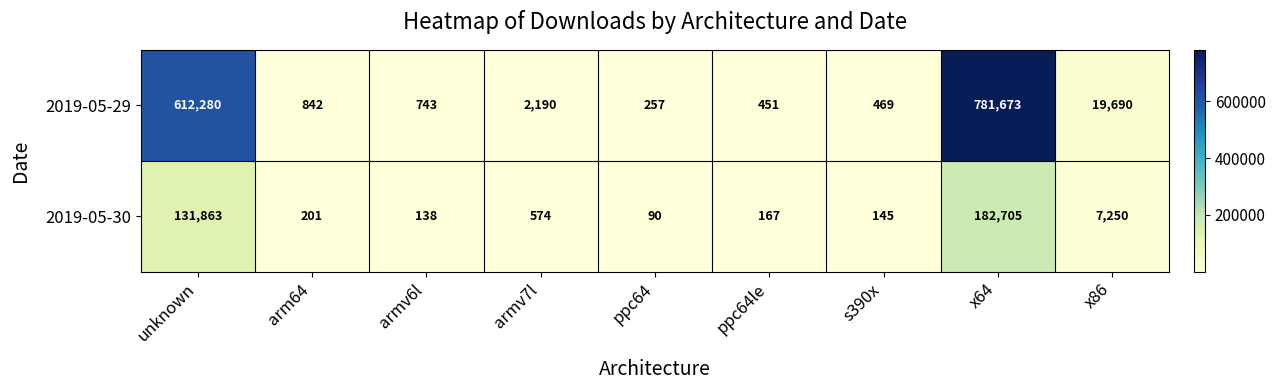

How many categories are shown in the chart?

9